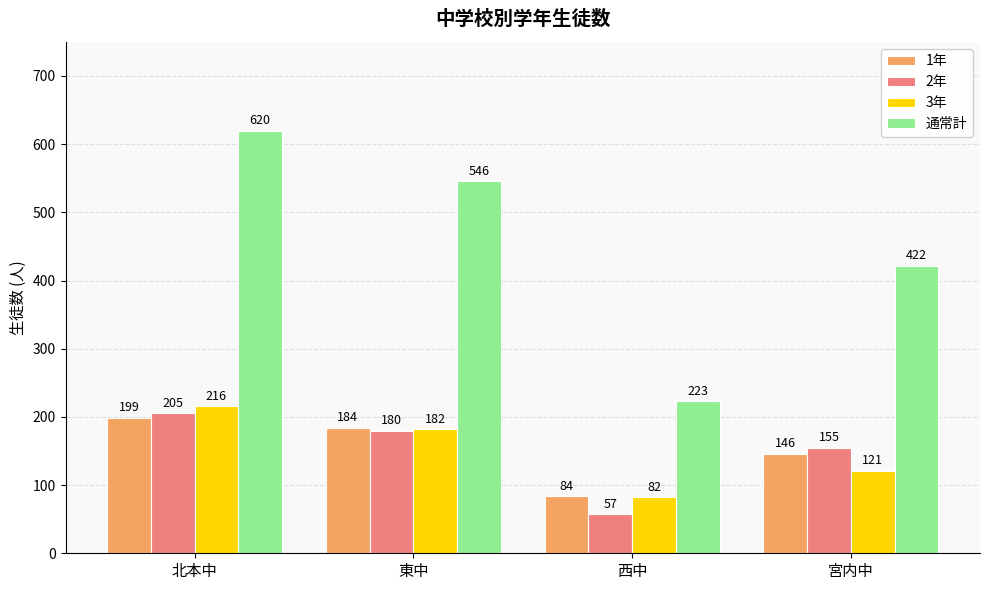

Which series has the largest total across all categories?

通常計